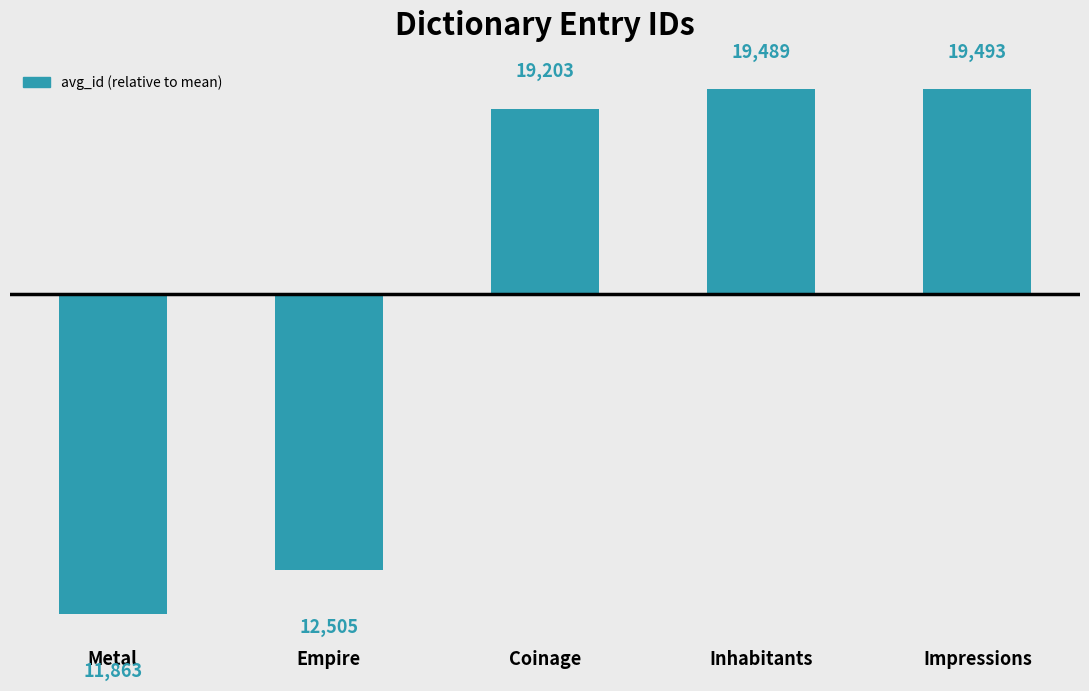

What is the label of the 1st bar from the left?

Metal